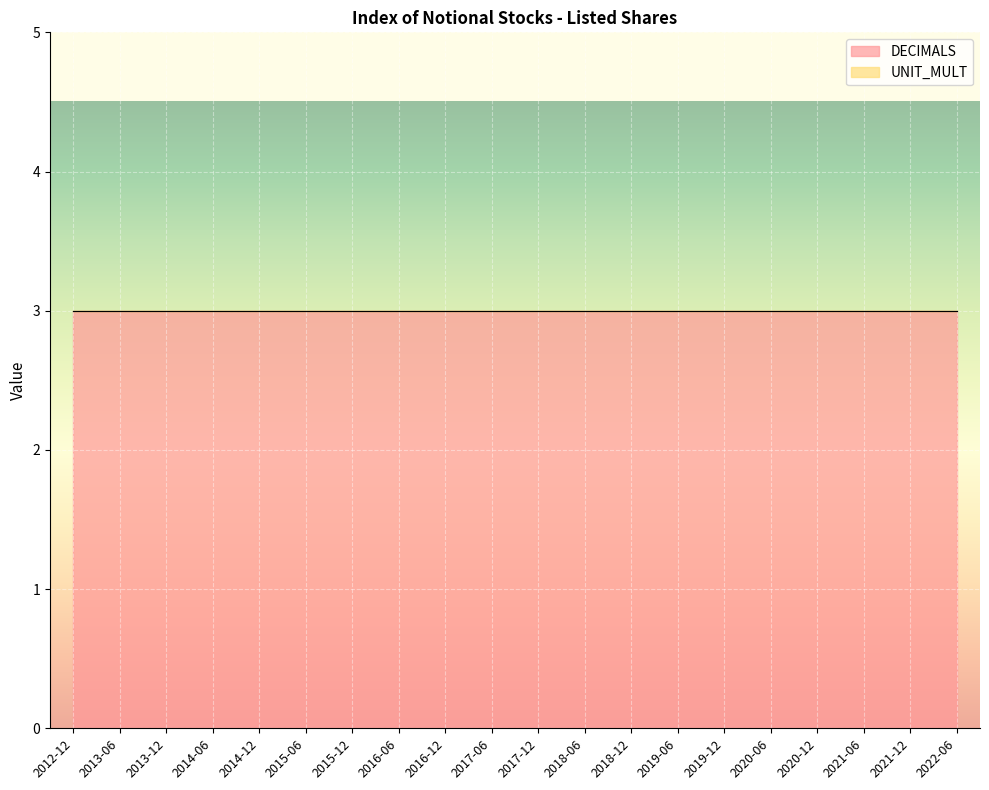

Count the number of categories in the chart.

20